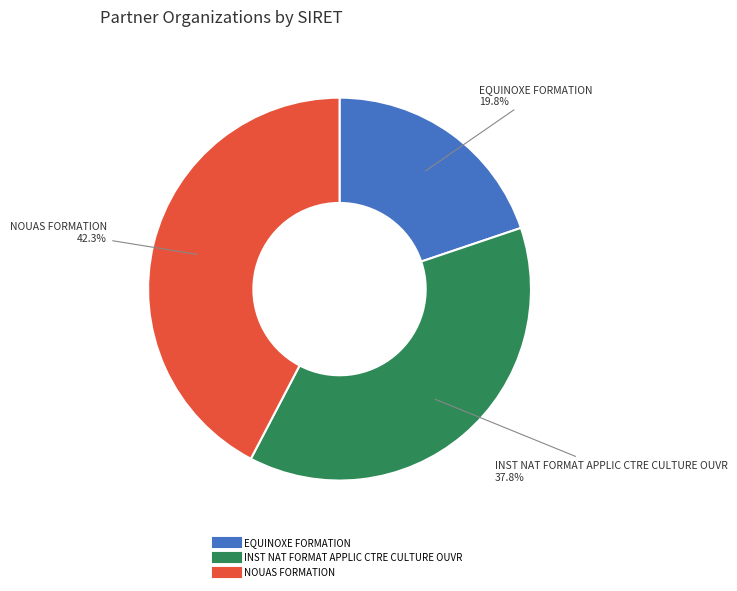

Count the number of slices in the pie.

3